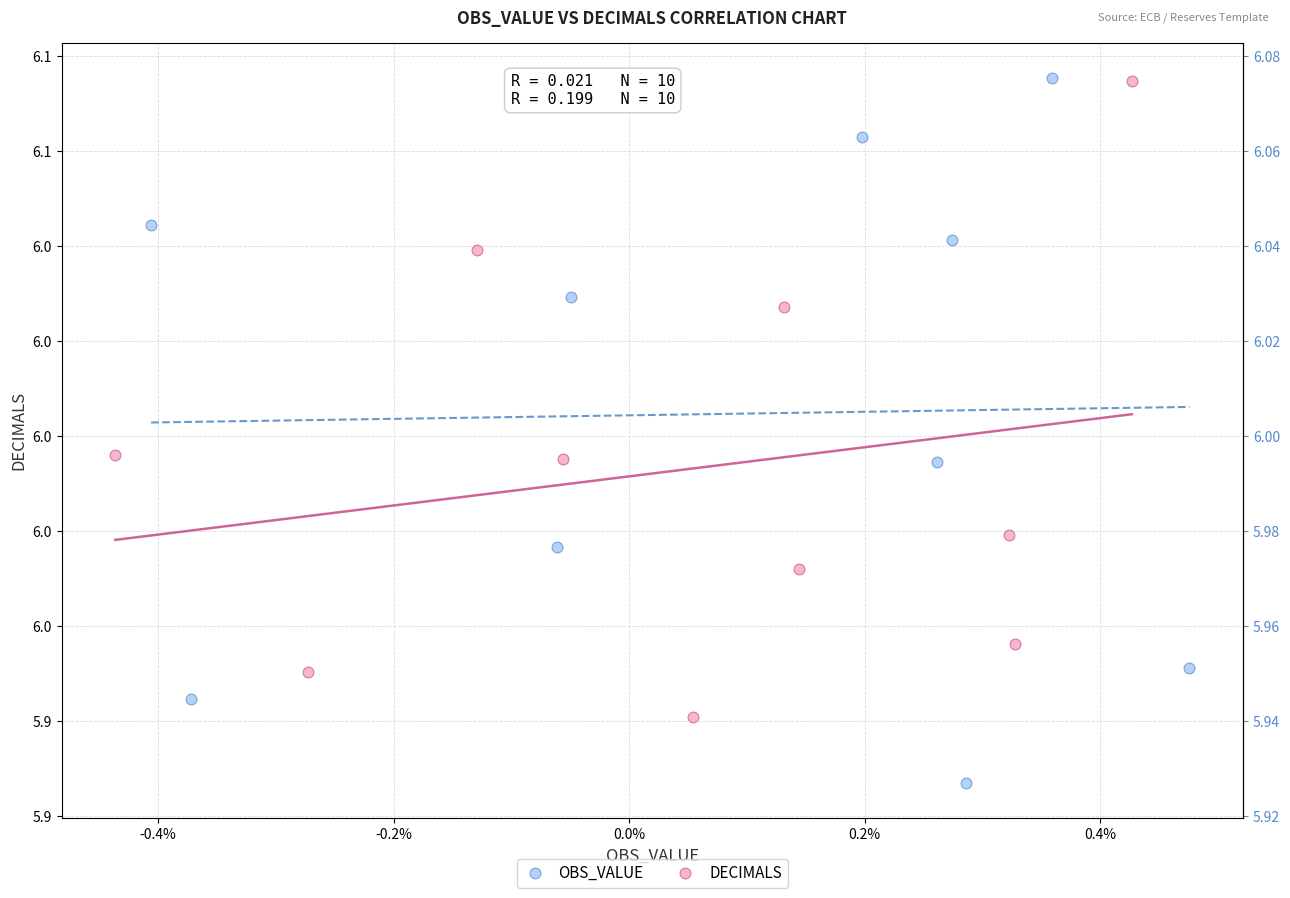

Which series has the widest spread of Y values?

OBS_VALUE